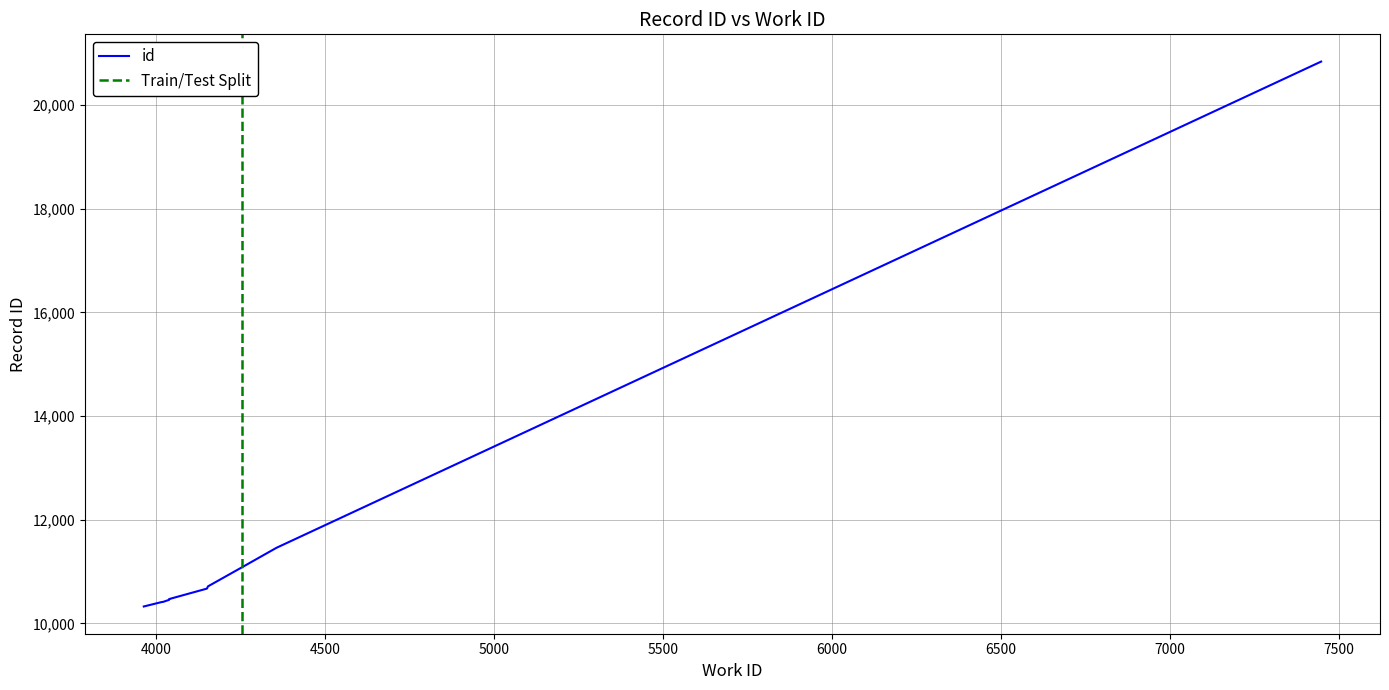

What is the ratio of the value at 3963 to the value at 4017?

1.0